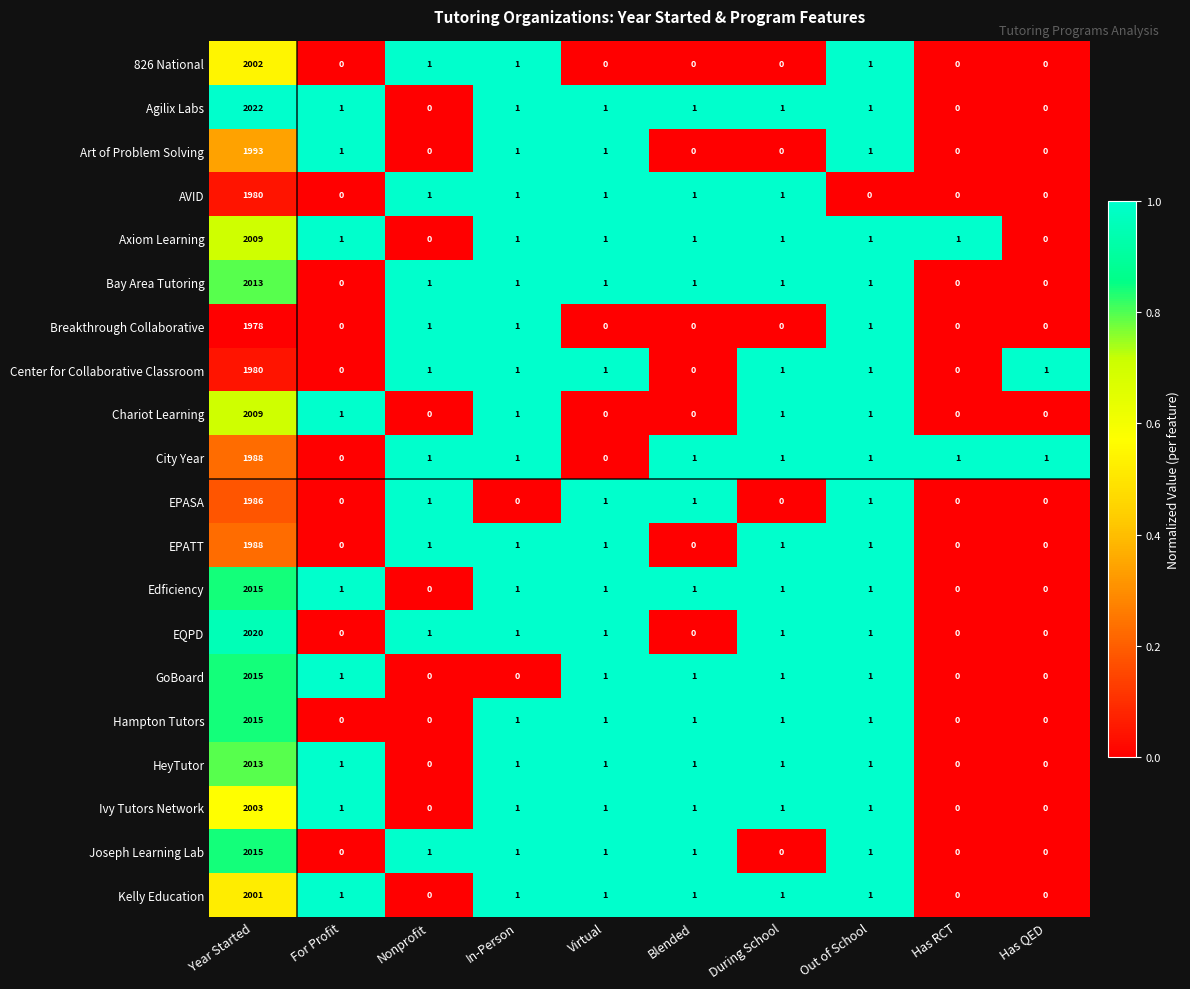

Which series has the largest range (max minus min)?

Agilix Labs